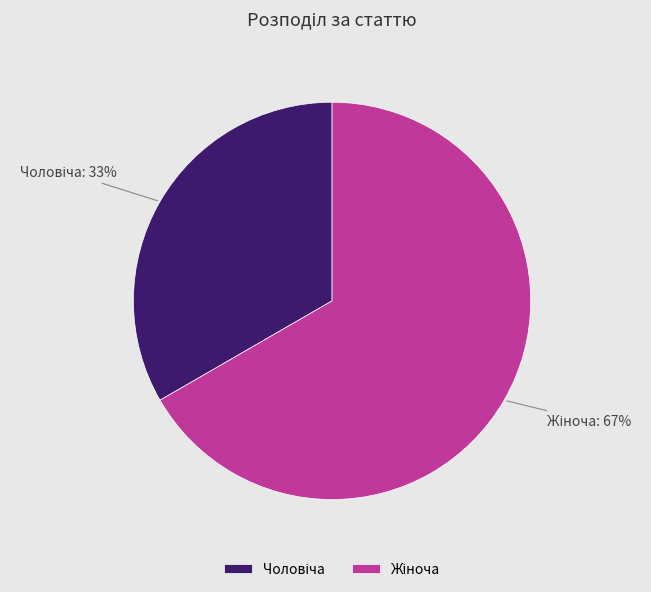

Is there a majority slice in this chart?

Yes